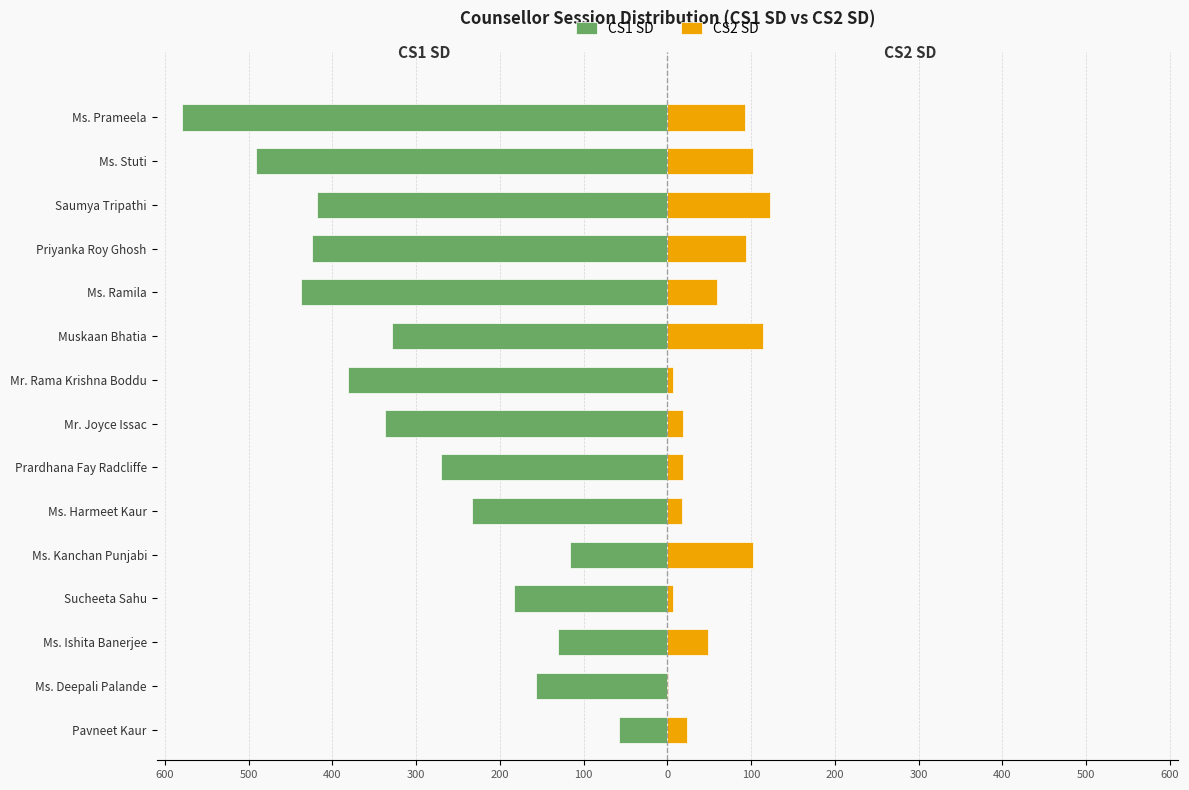

Reading left to right, what are all the values shown in this chart?

CS1 SD: -58	-157	-131	-183	-116	-233	-271	-337	-381	-329	-438	-424	-418	-491	-580
CS2 SD: 23	1	48	6	102	17	18	18	7	114	59	94	122	102	93